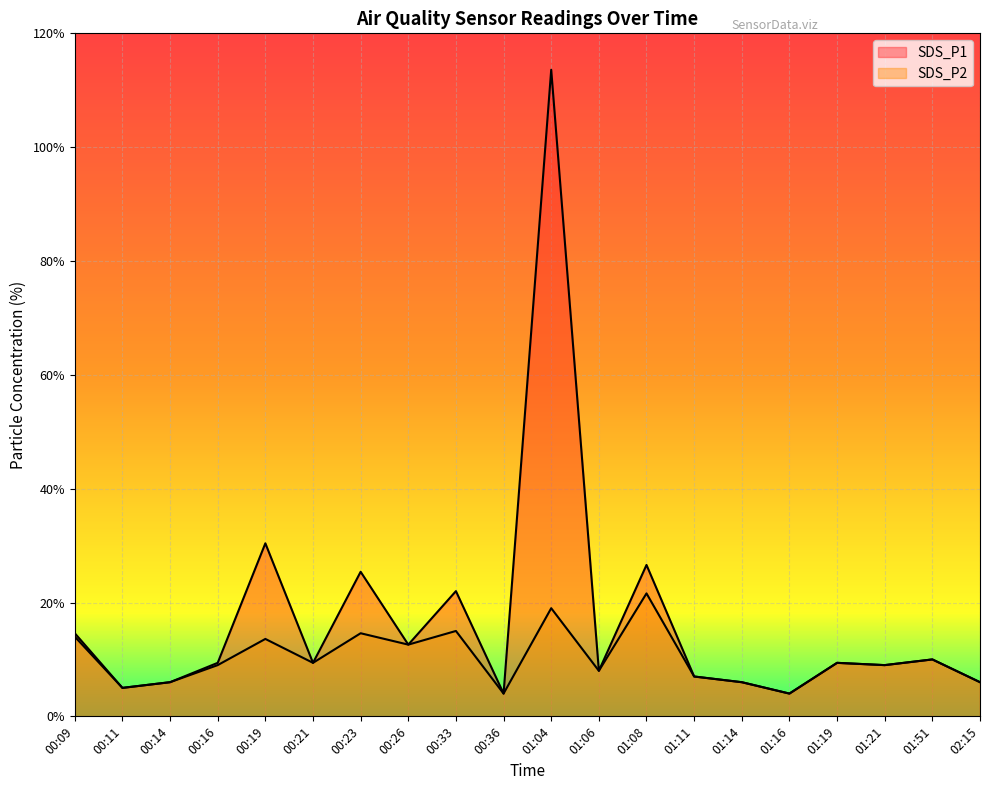

How many interior local peaks does the SDS_P2 series have?

7